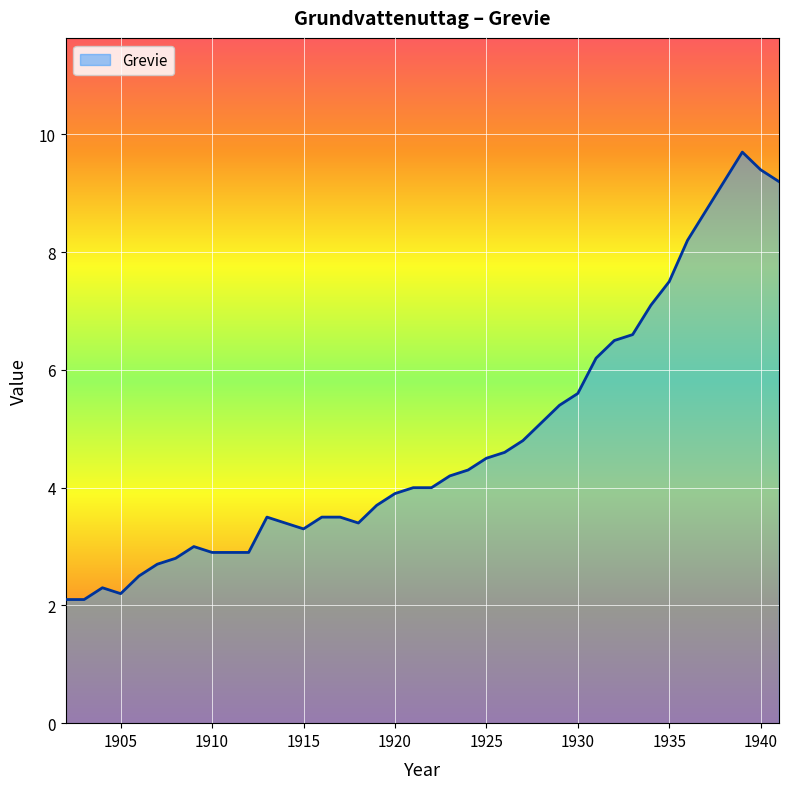

What is the maximum value shown in the chart?

9.7